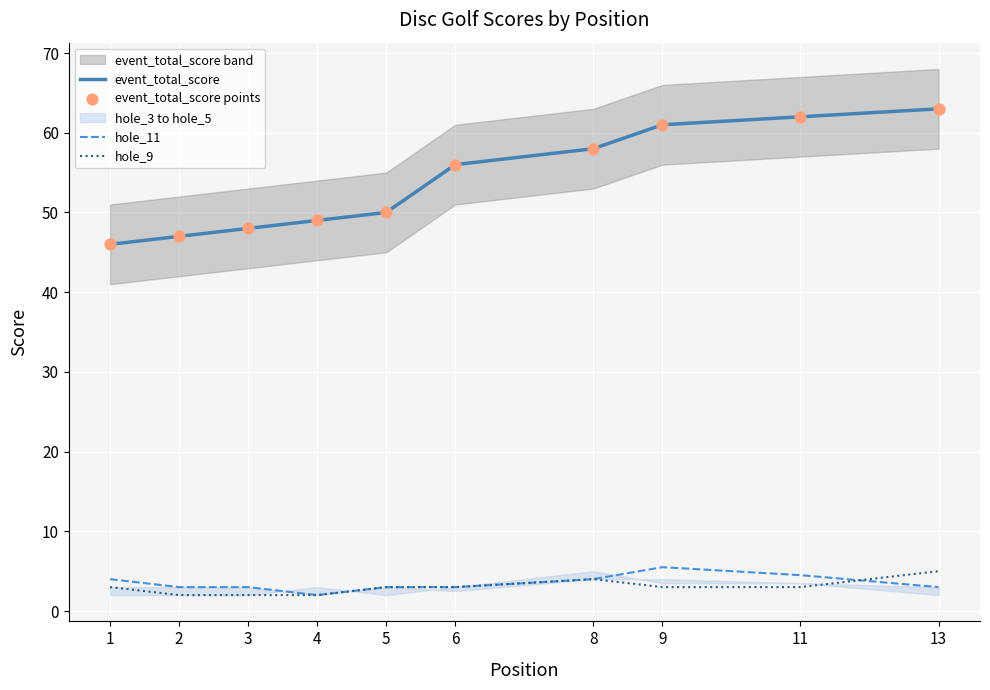

Which series reaches the minimum Y coordinate?

hole_11